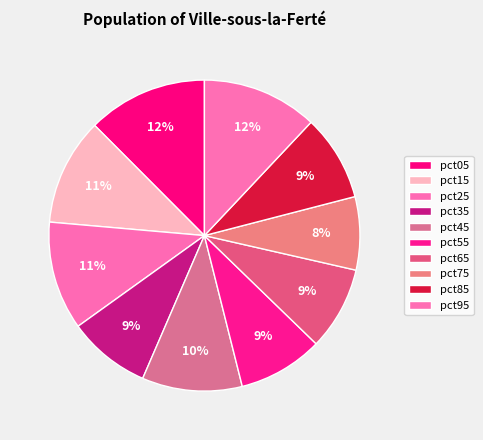

What portion of the pie excludes pct25?

88.7%